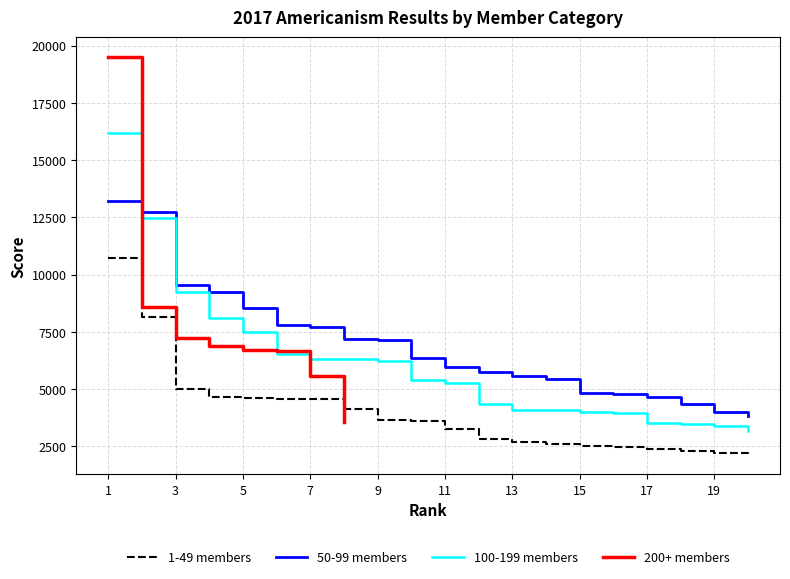

What is the value of the 50-99 members point at the 6th from the left?

7776